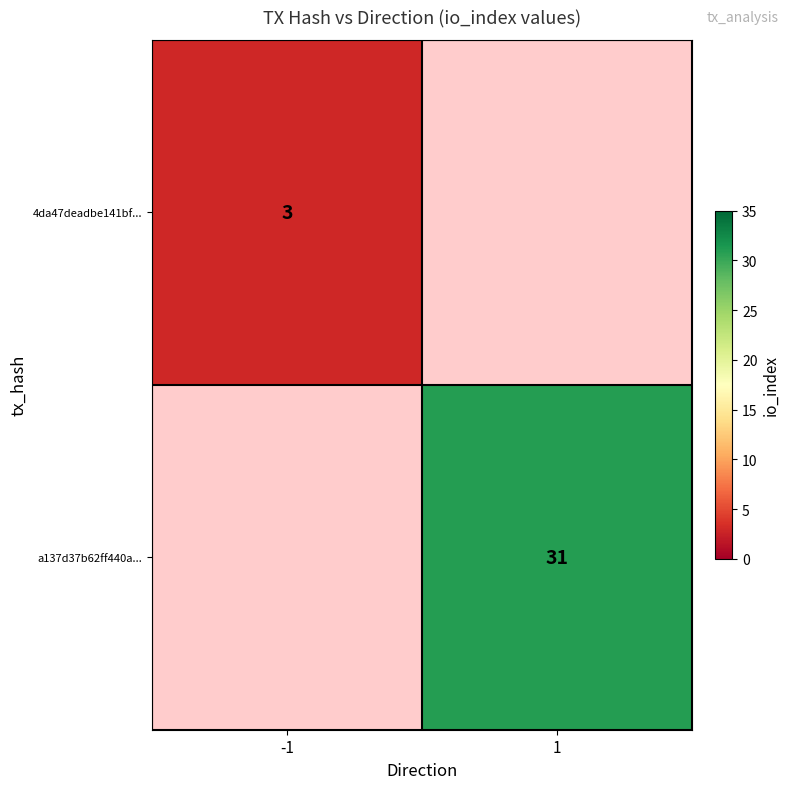

The value of a137d37b62ff440a... at 1 is 31. True or false?

True